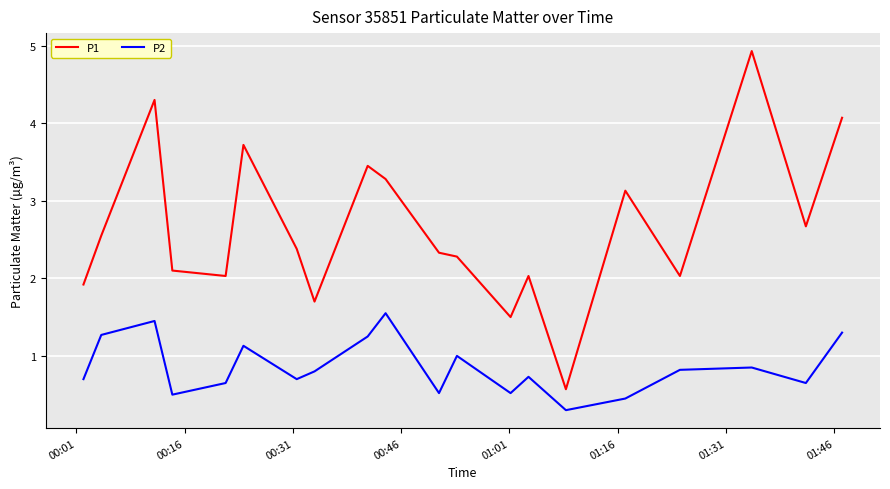

True or false: P1 and P2 cross at least once.

False